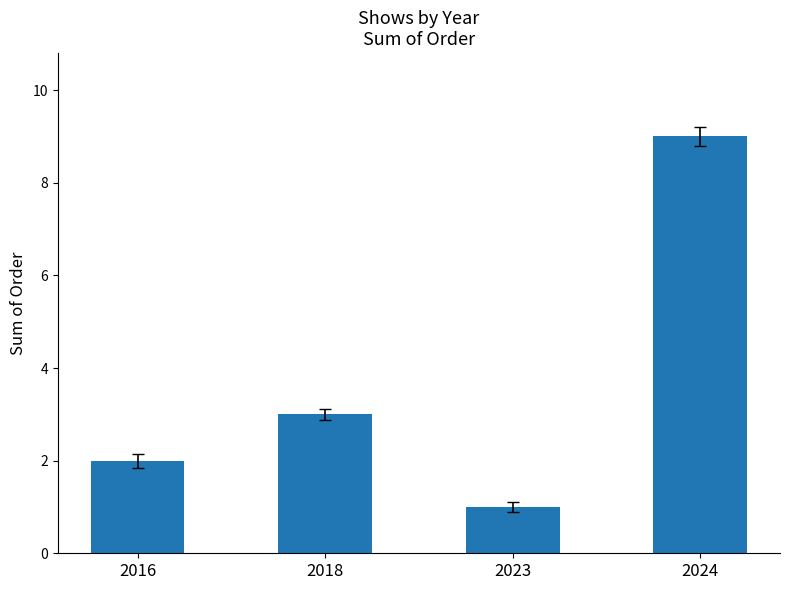

Reading left to right, what are all the values shown in this chart?

2	3	1	9